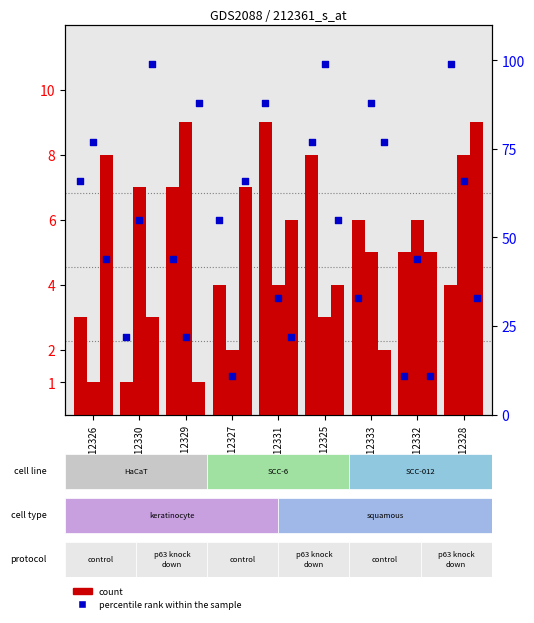

Is the value of count at GSM112331 greater than the value of percentile rank within the sample at GSM112330?

No